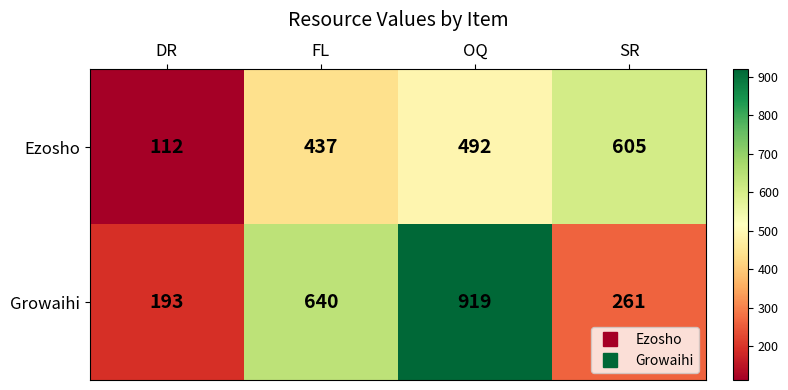

At how many categories does at least one series exceed 211?

3